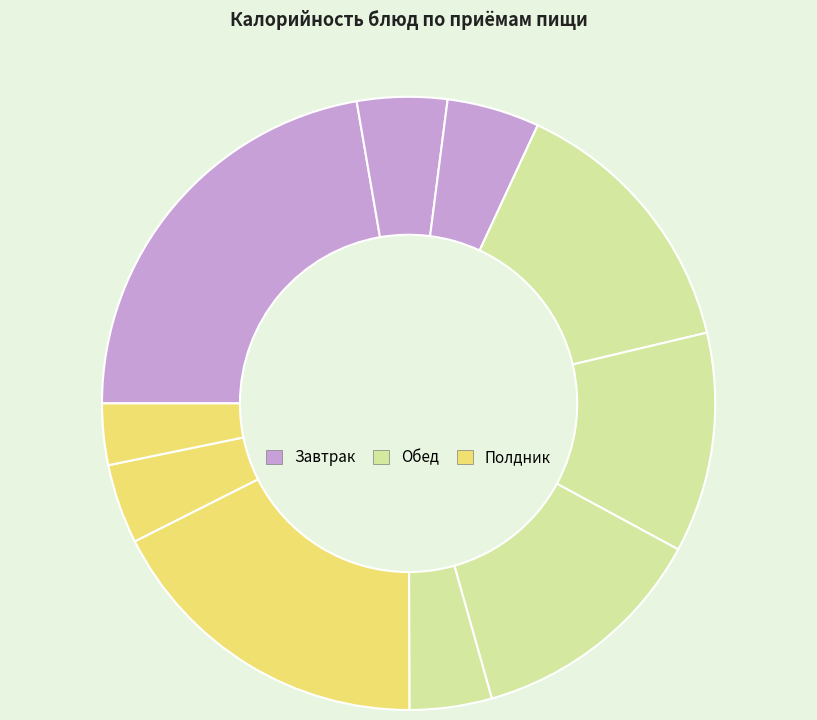

How many slices are in this pie chart?

10